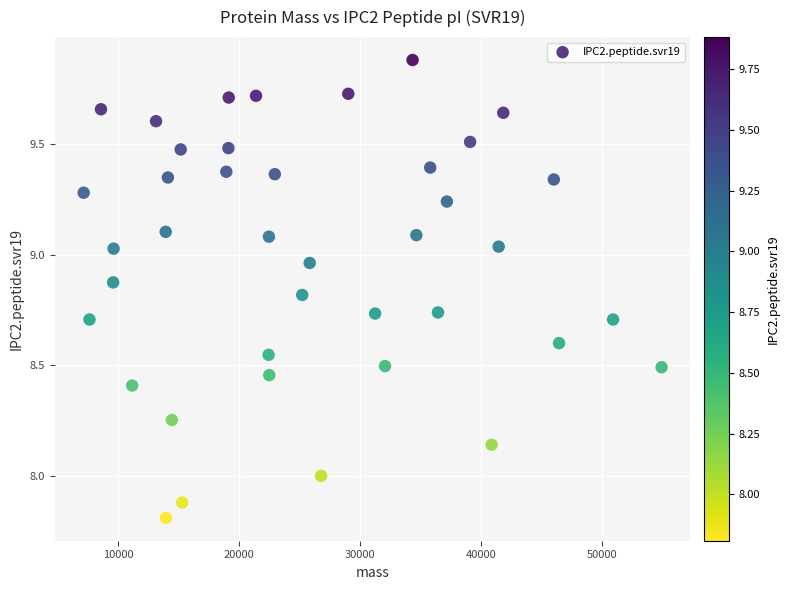

What is the range of Y values (max minus min)?

2.1